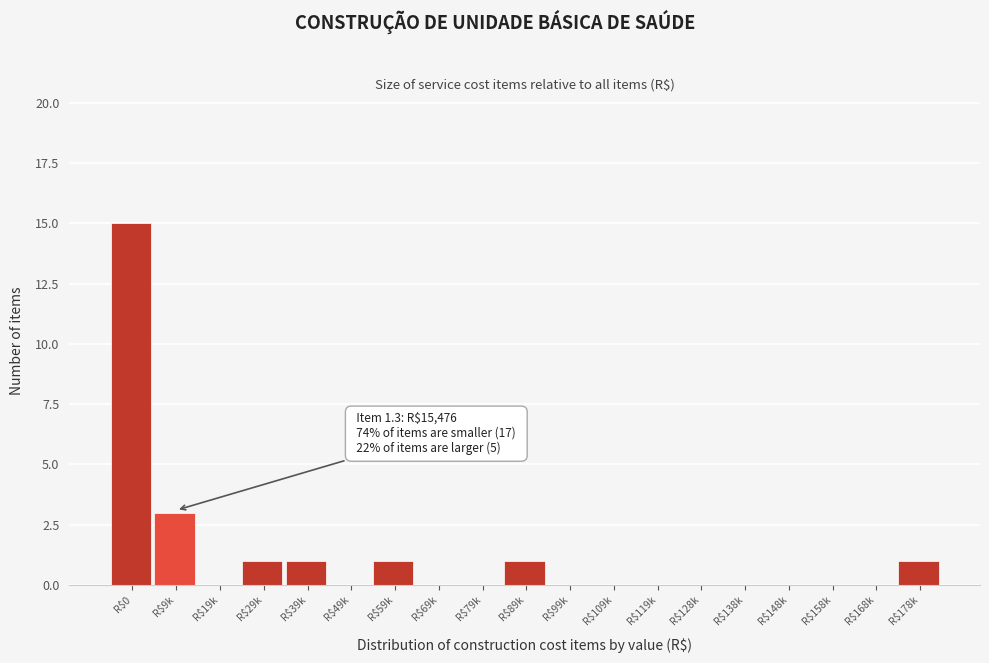

What is the greatest value displayed?

15